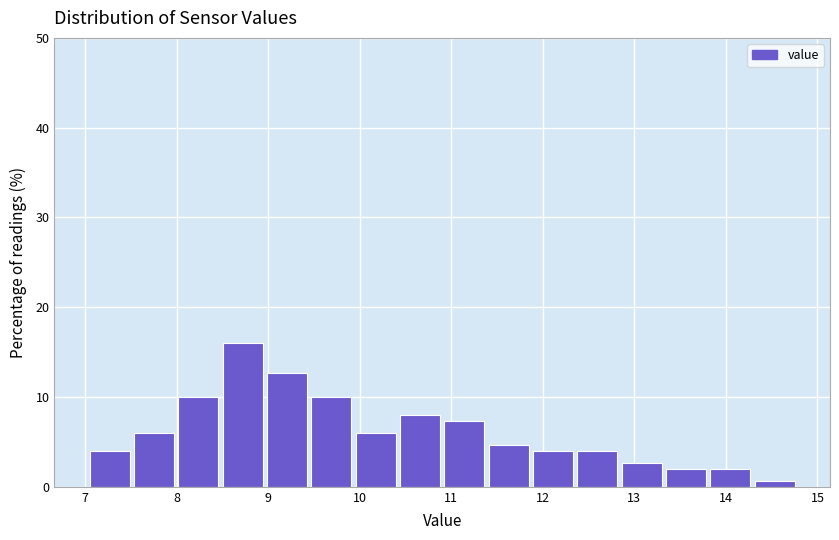

How tall is the bar that spans 12.4 to 12.9 on the x-axis? Neither the bar edges nor the heights are printed on the chart, so give them approximately, as read against the axes.

4